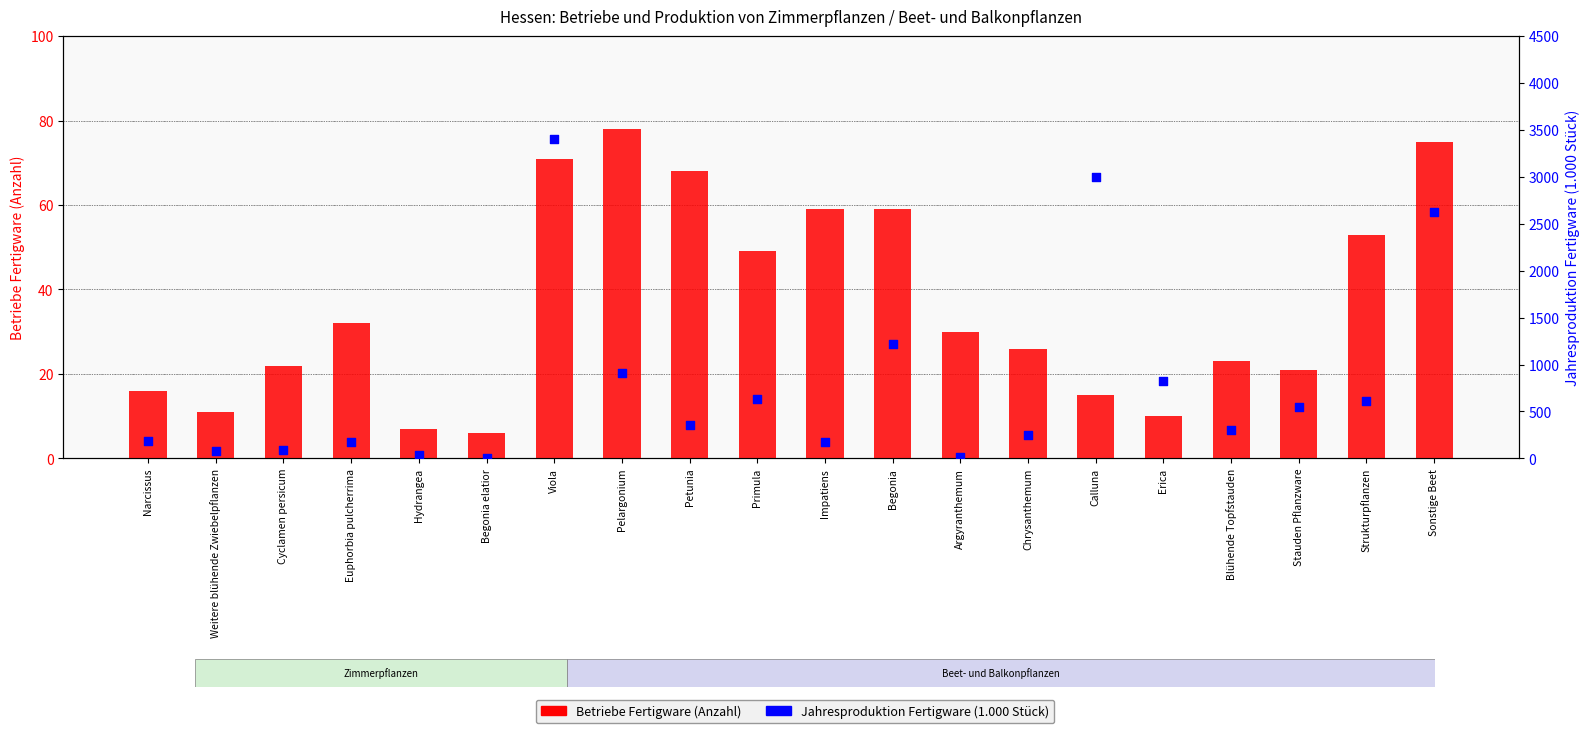

Which series has the largest total across all categories?

Jahresproduktion Fertigware (1.000 Stück)